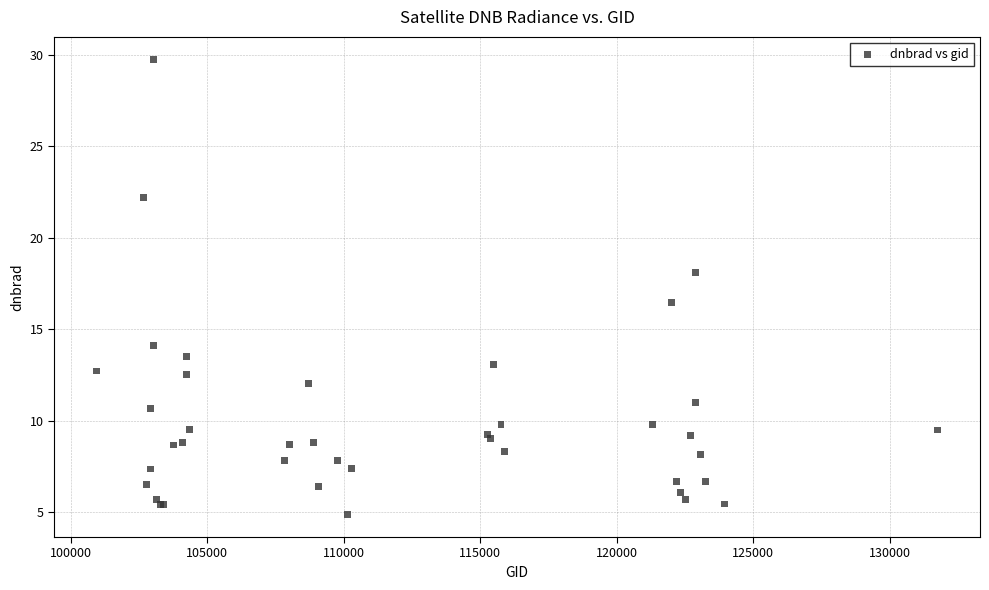

What Y value in the scatter plot is closest to 17?

16.4